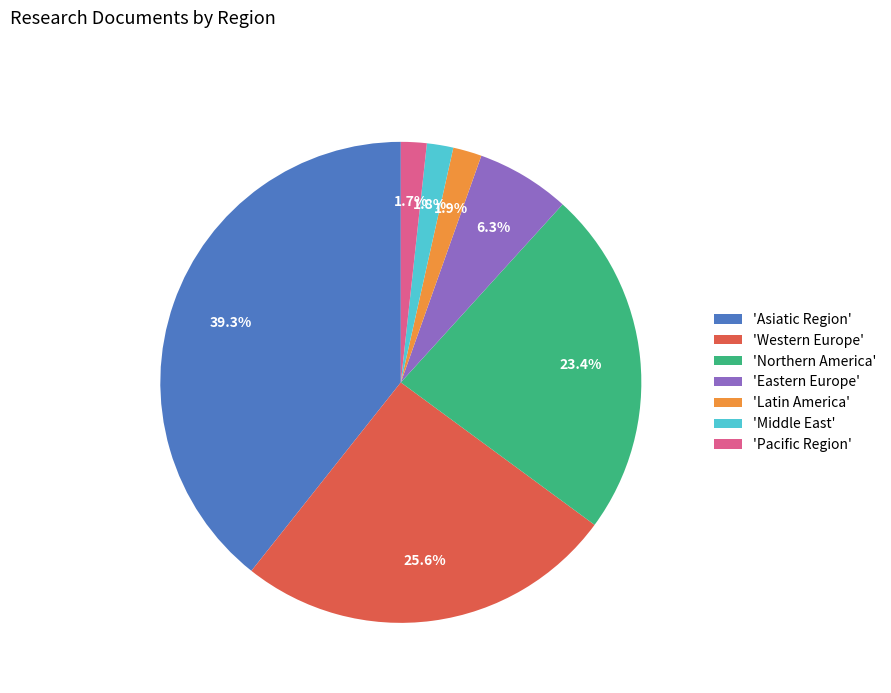

How many slices are in this pie chart?

7